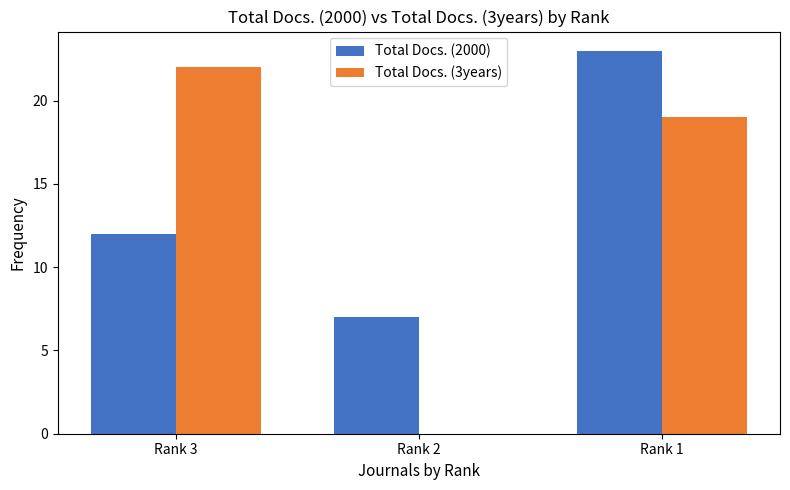

Reading left to right, list all the values displayed in this chart.

Total Docs. (2000): 12	7	23
Total Docs. (3years): 22	0	19